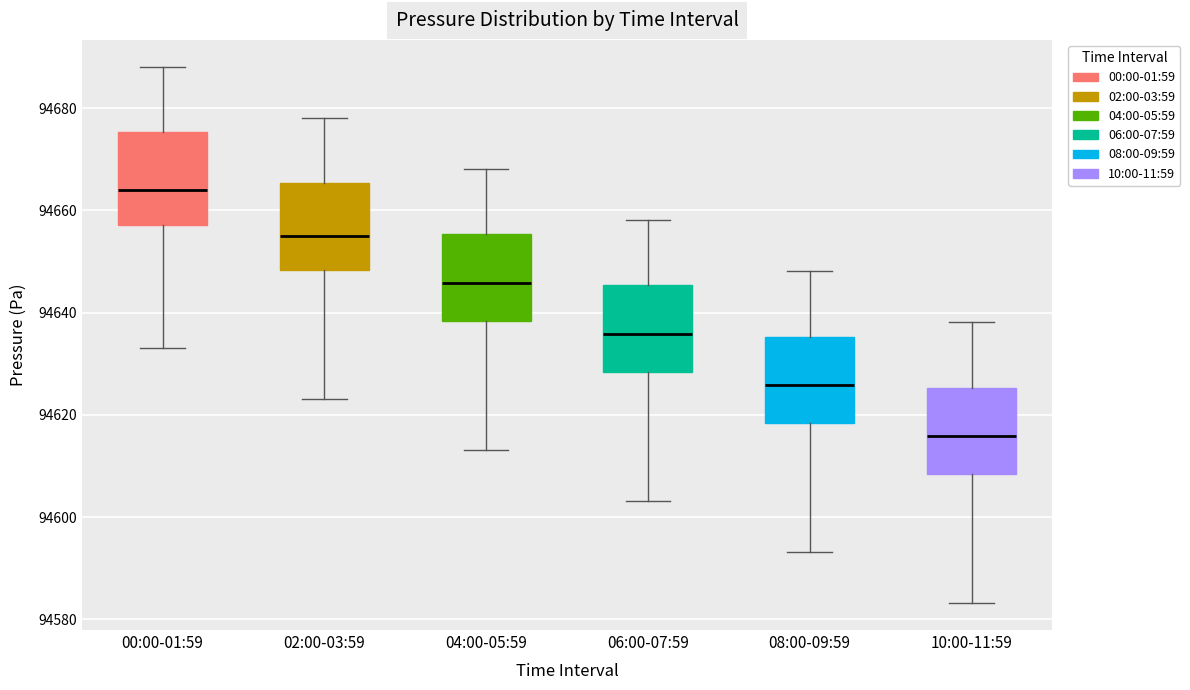

Where does the upper whisker of the box for 08:00-09:59 end on the y-axis? The values are not printed on the chart, so give them approximately, as read against the axis.

94648